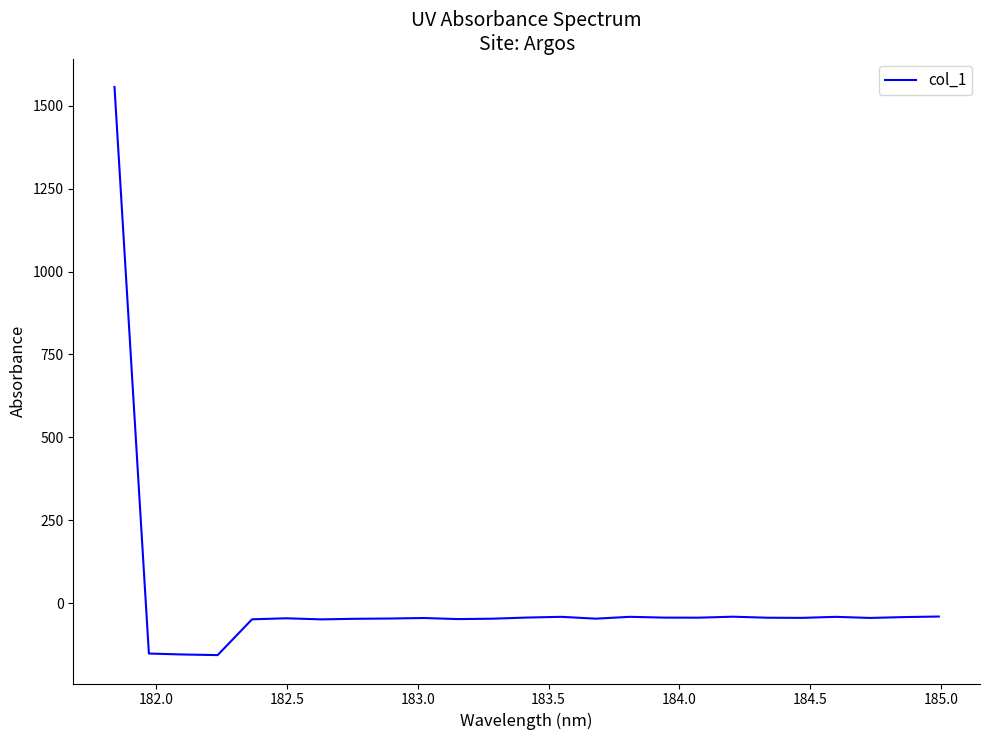

What is the difference between the maximum and minimum values?

1713.7